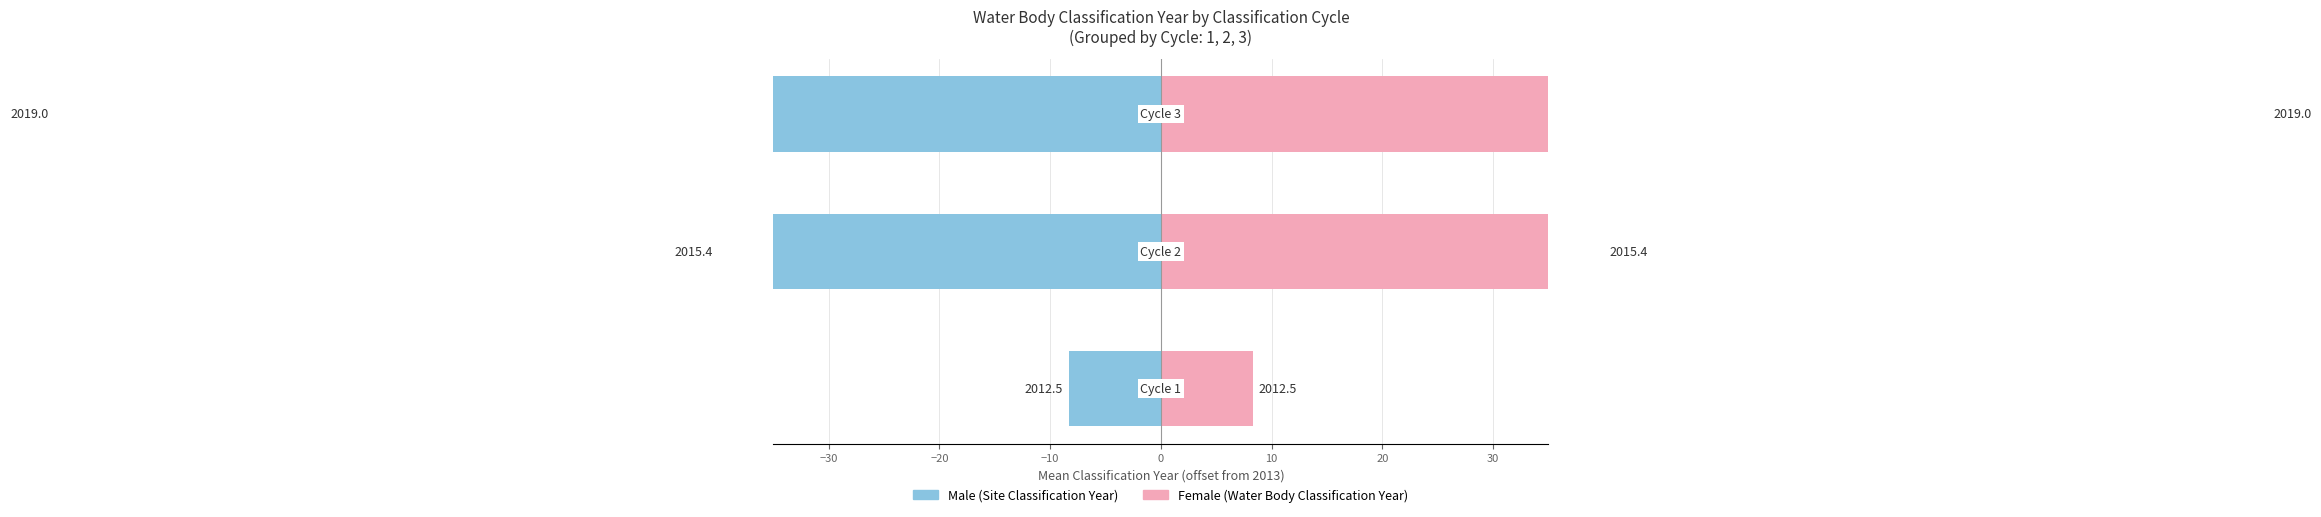

Reading left to right, transcribe all the data shown in this chart.

Male: -8.3	-40.0	-100.0
Female: 8.3	40.0	100.0